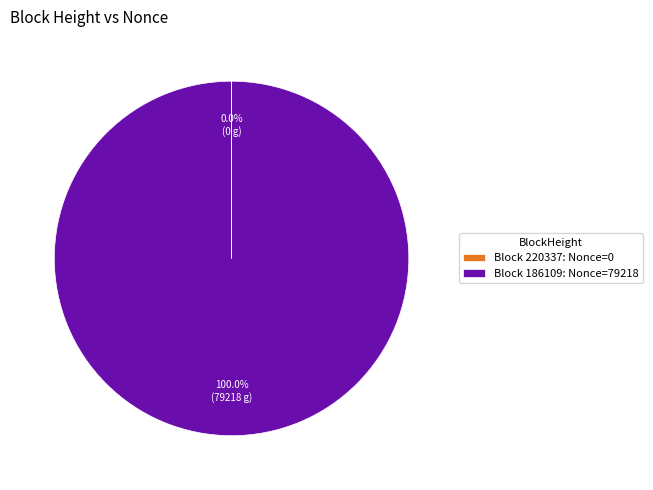

Does any single category account for the majority?

Yes